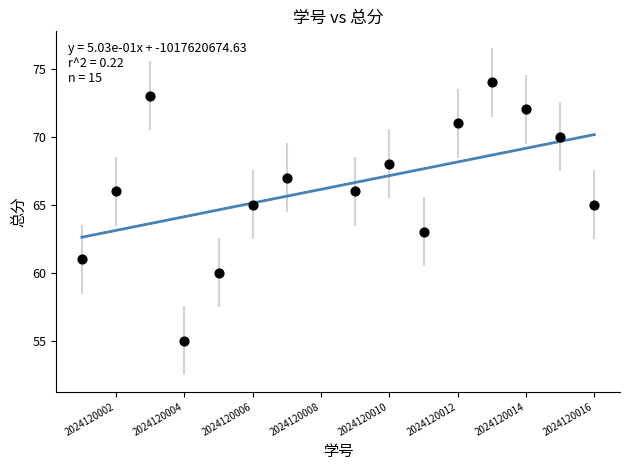

What is the range of X values (max minus min)?

15